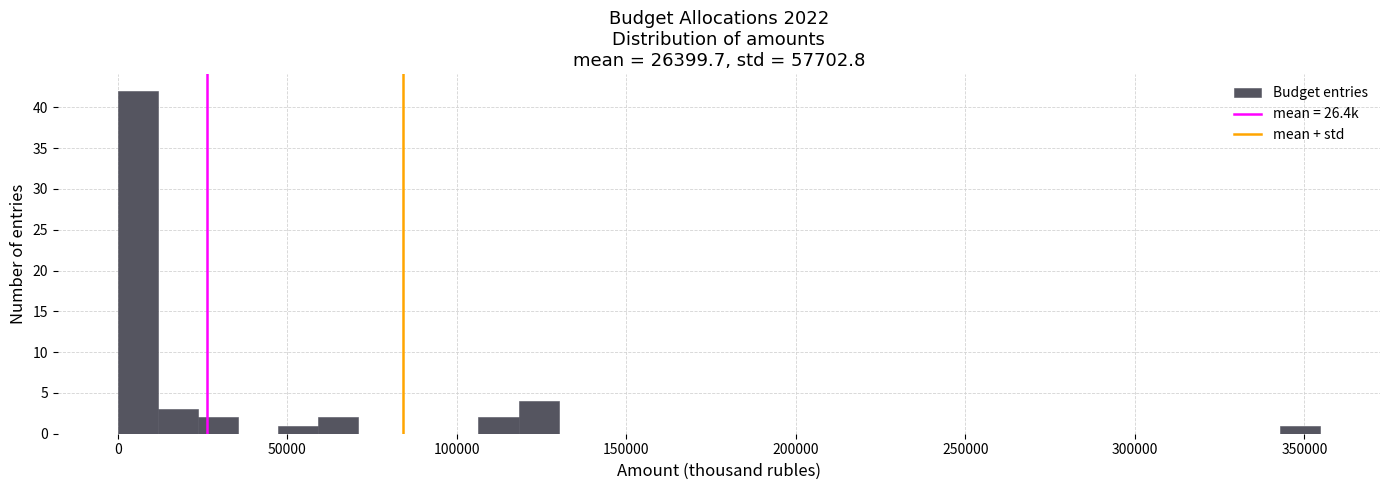

Around what value on the x-axis is the tallest bar? Give the approximate position of its centre, as read against the axis.

5000